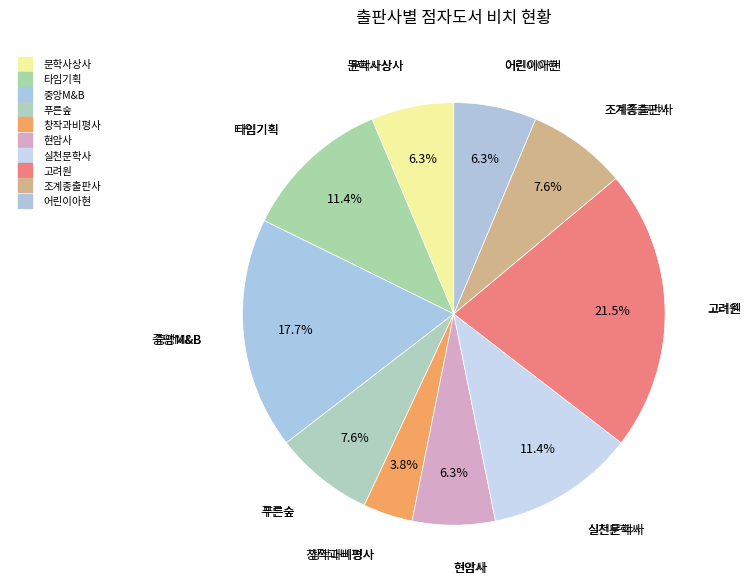

To the nearest percent, what is the difference between the 타임기획 and 조계종출판사 slice percentages?

4%